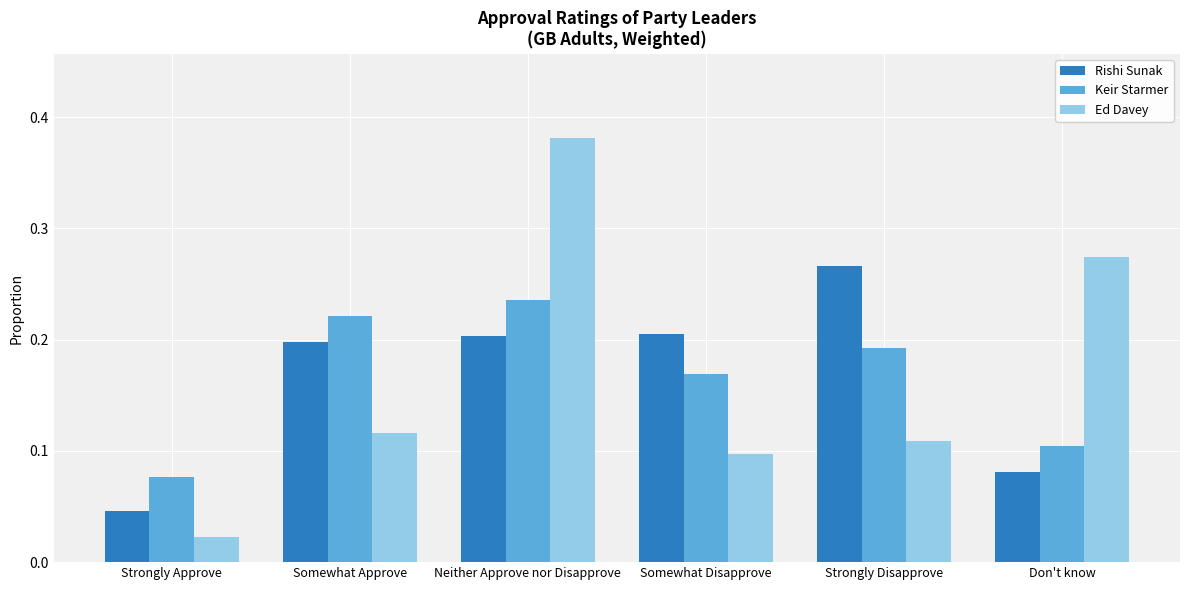

True or false: Keir Starmer has a value of 0.2 at Strongly Disapprove.

True